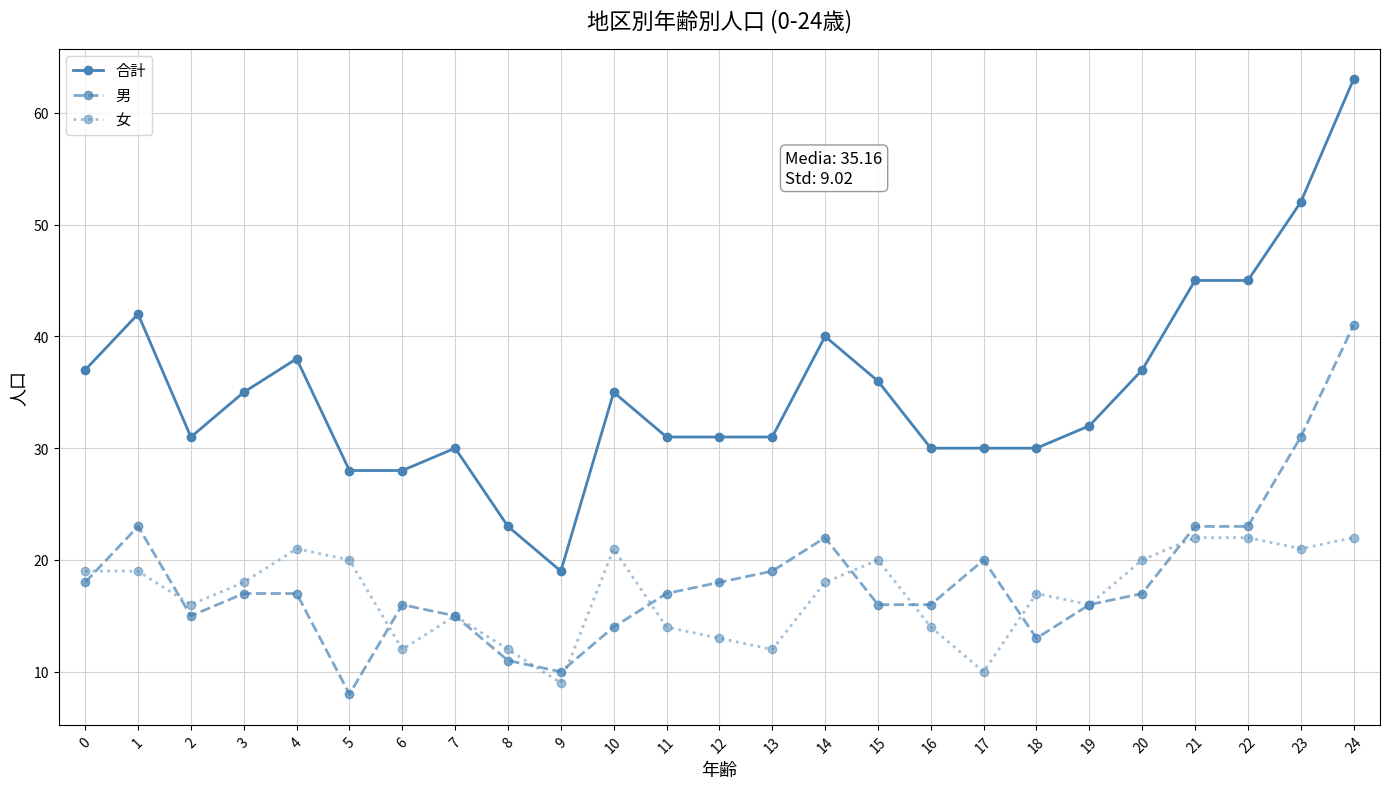

Is this an area chart (filled region under the line)?

No